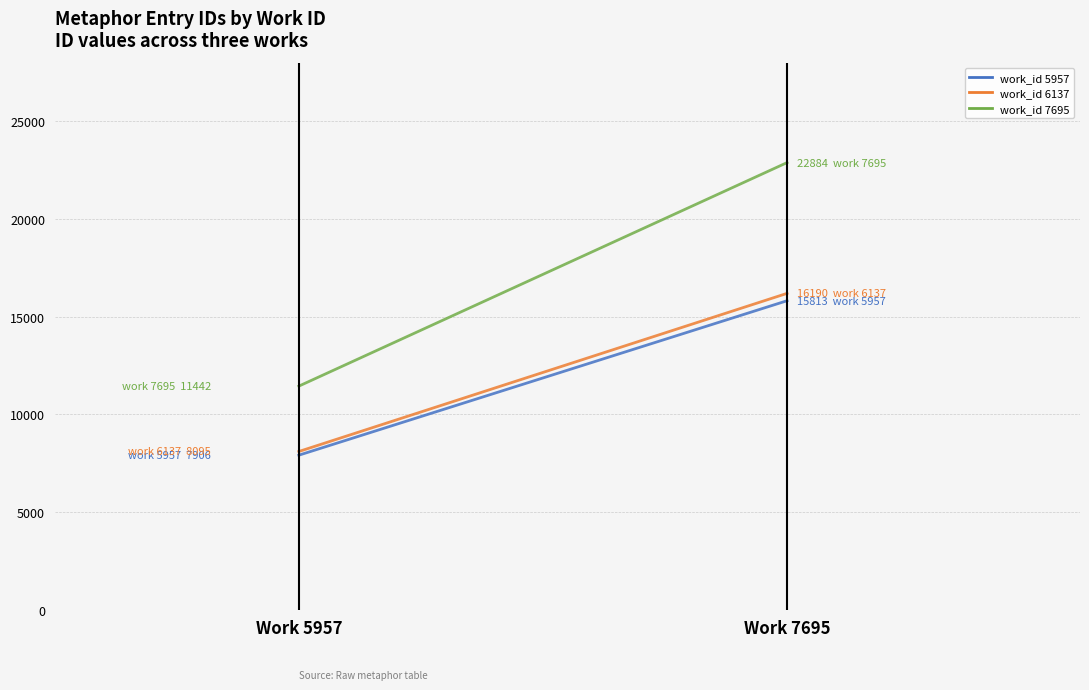

What is the difference between the work_id 7695 values at Work 5957 and Work 7695?

11442.0